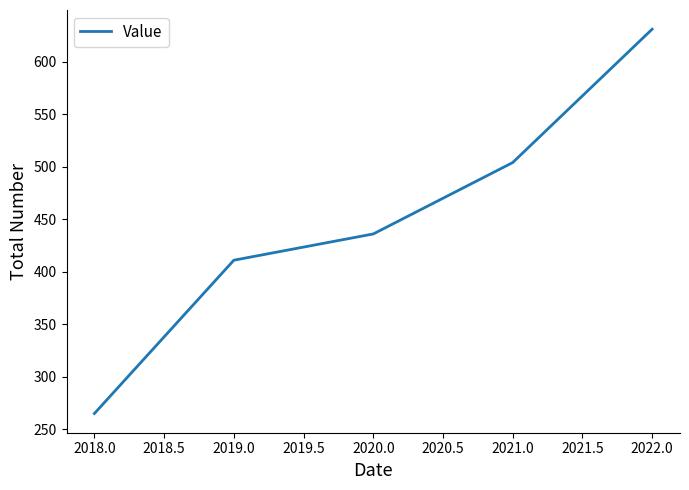

Which label corresponds to the largest value in the chart?

2022.0